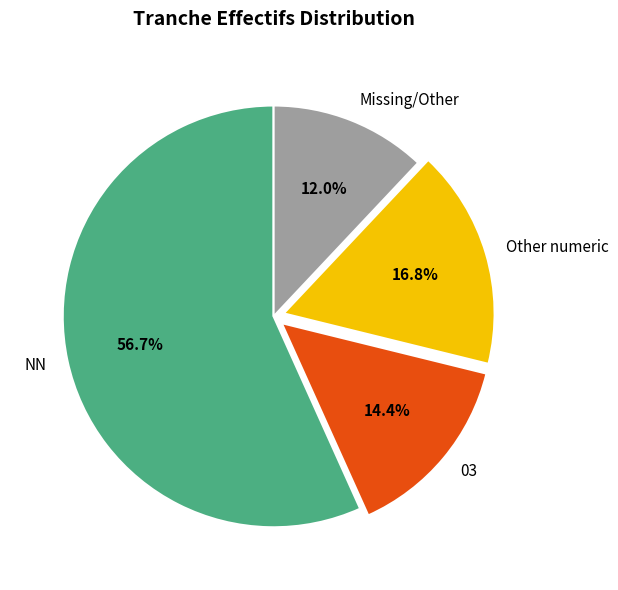

How many slices are in this pie chart?

4